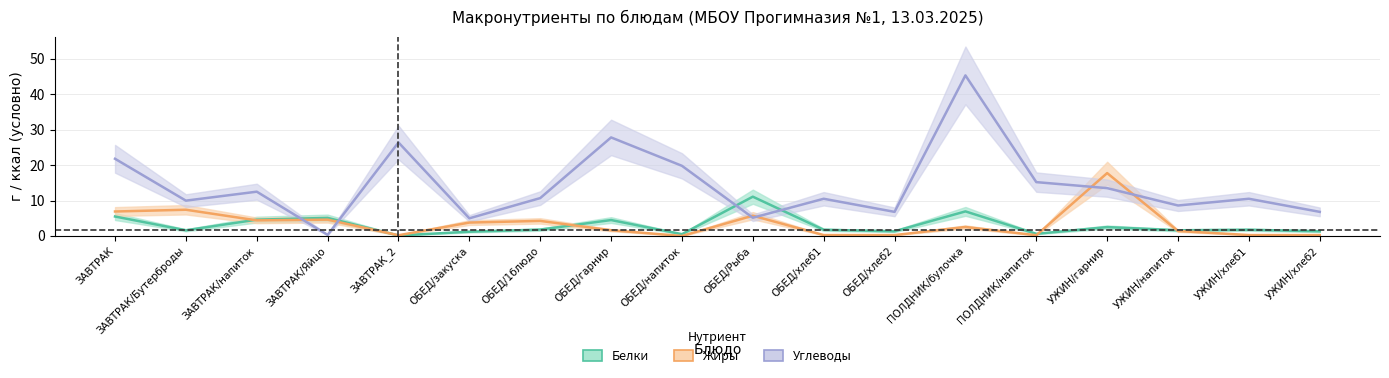

The value of Жиры at ПОЛДНИК/булочка is 1.2. True or false?

False